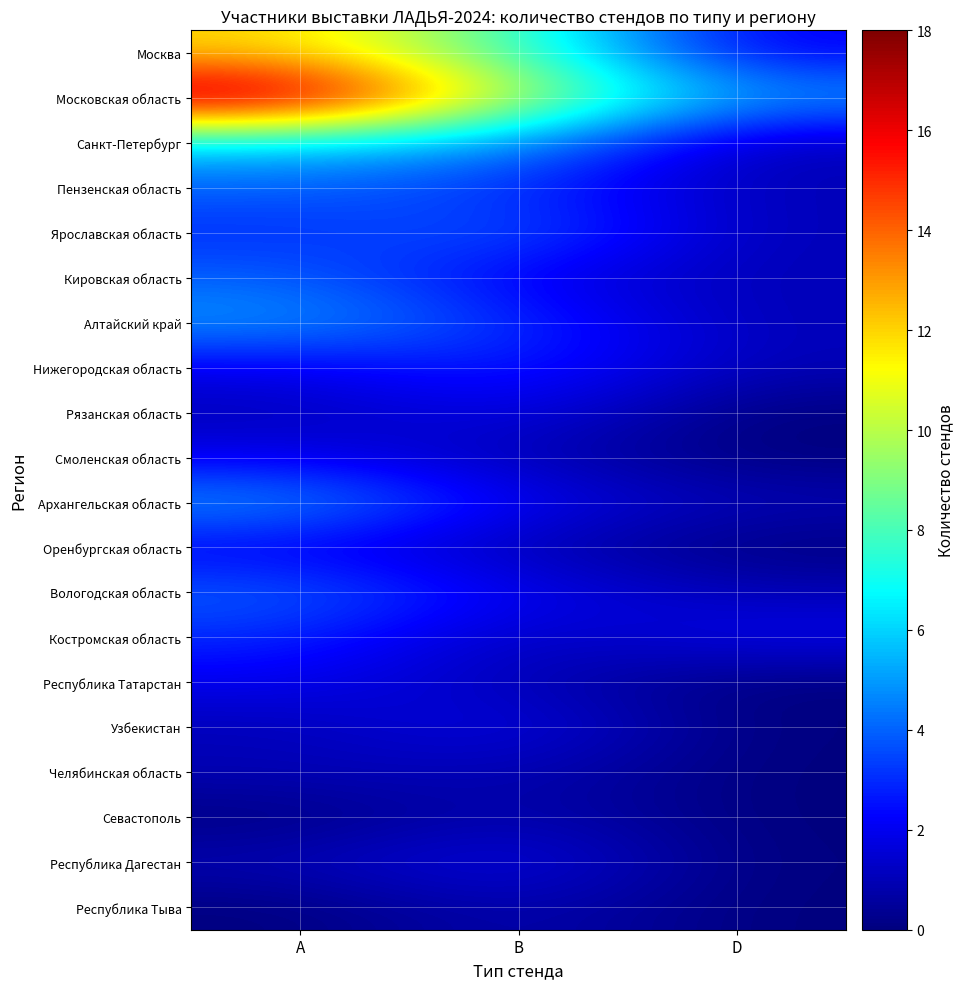

Between A and B, which series saw the biggest shift?

Московская область